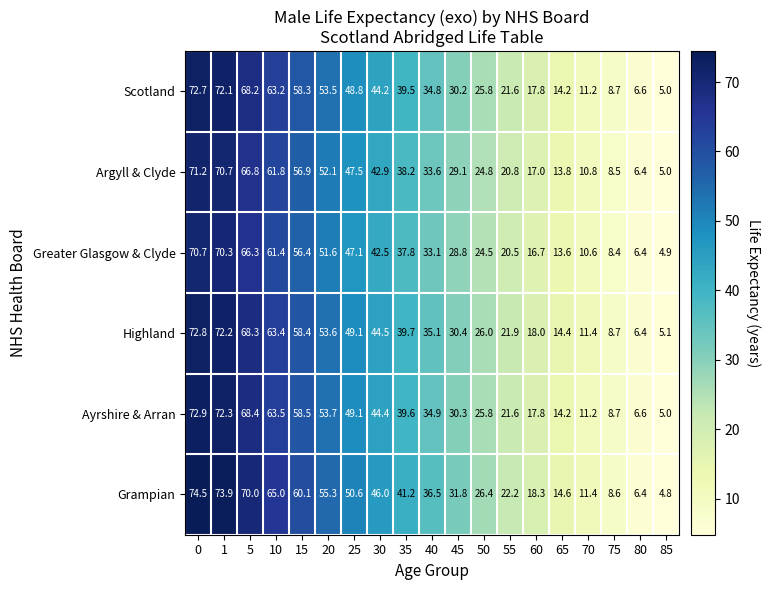

Which series has the widest spread of values?

Grampian